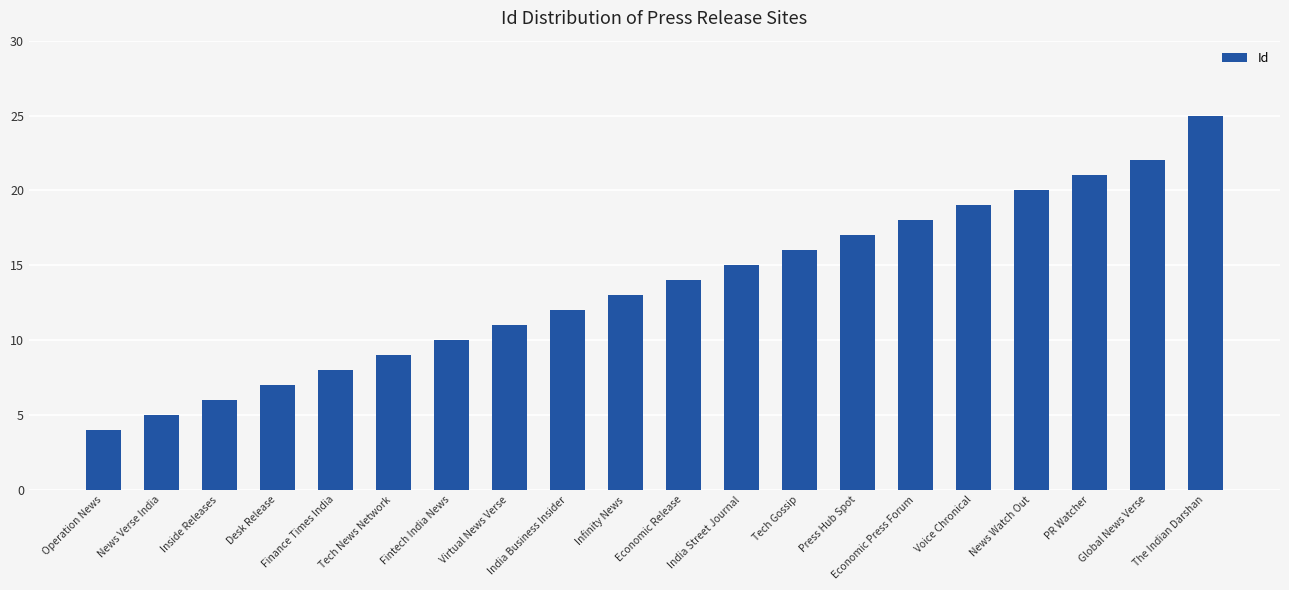

Reading left to right, extract all data points from this chart.

4	5	6	7	8	9	10	11	12	13	14	15	16	17	18	19	20	21	22	25